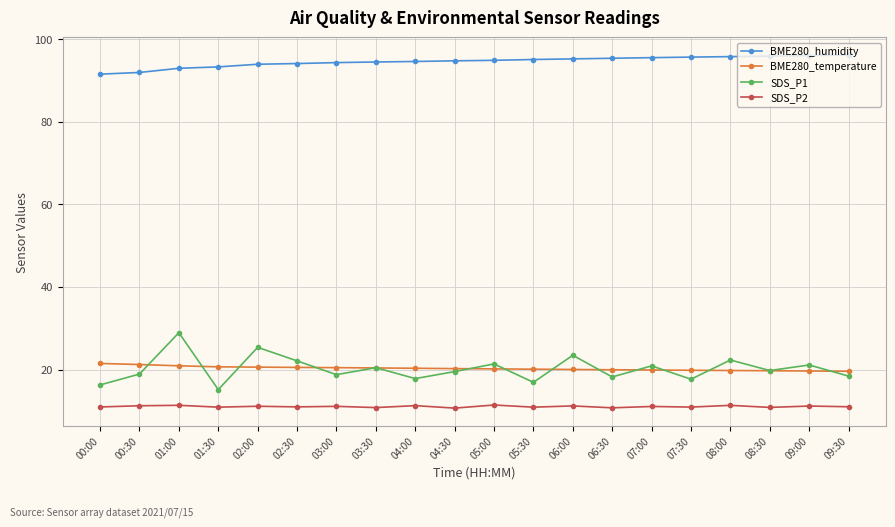

What is the label of the 17th point from the right?

01:30